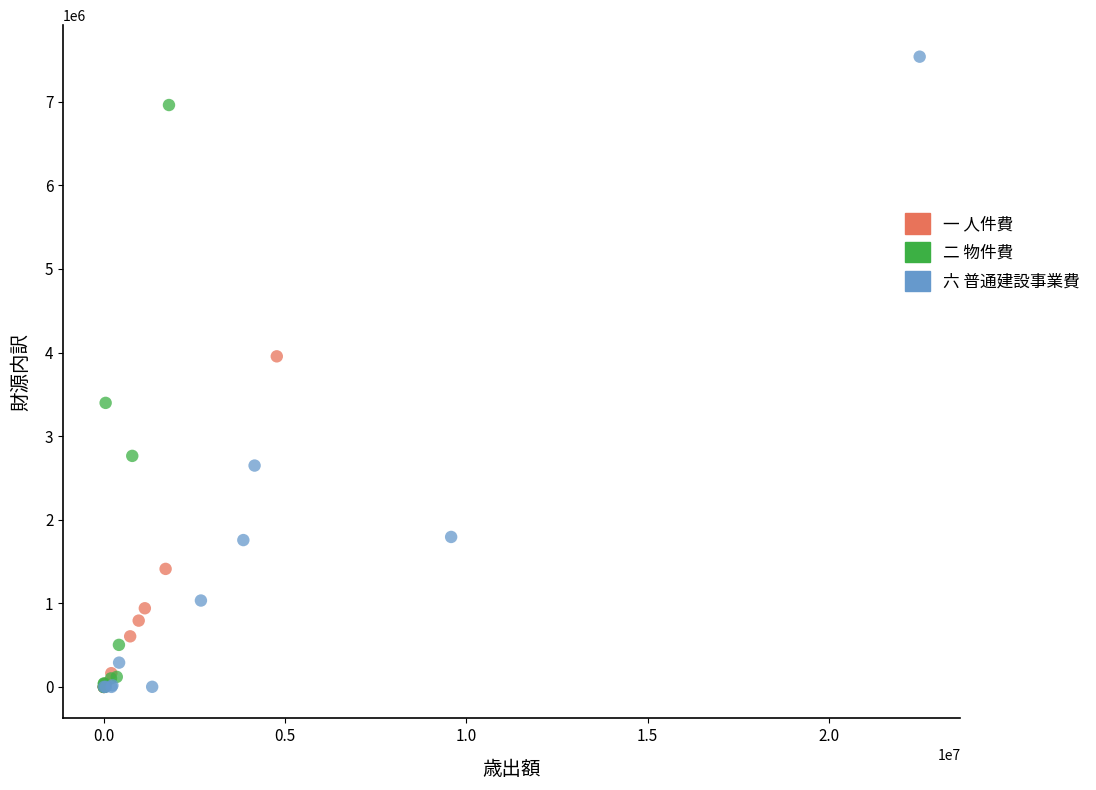

Which series has the largest Y range (max minus min)?

六 普通建設事業費